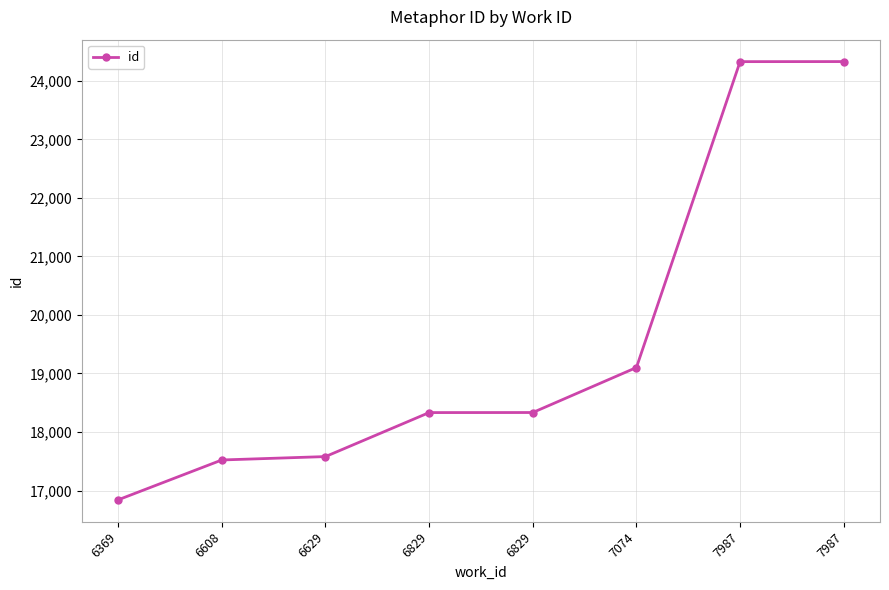

Rank the categories by value from highest to lowest.

7987, 7987, 7074, 6829, 6829, 6629, 6608, 6369